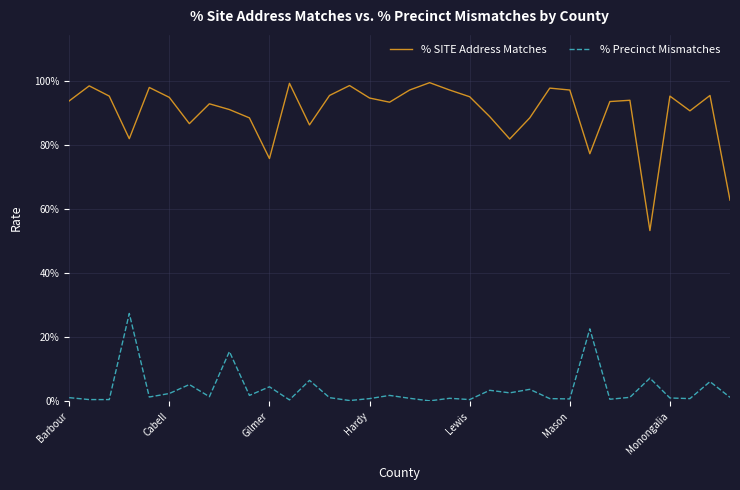

Reading left to right, transcribe all the data shown in this chart.

% SITE Address Matches: 0.9	1.0	1.0	0.8	1.0	0.9	0.9	0.9	0.9	0.9	0.8	1.0	0.9	1.0	1.0	0.9	0.9	1.0	1.0	1.0	1.0	0.9	0.8	0.9	1.0	1.0	0.8	0.9	0.9	0.5	1.0	0.9	1.0	0.6
% Precinct Mismatches: 0.0	0.0	0.0	0.3	0.0	0.0	0.1	0.0	0.2	0.0	0.0	0.0	0.1	0.0	0.0	0.0	0.0	0.0	0.0	0.0	0.0	0.0	0.0	0.0	0.0	0.0	0.2	0.0	0.0	0.1	0.0	0.0	0.1	0.0